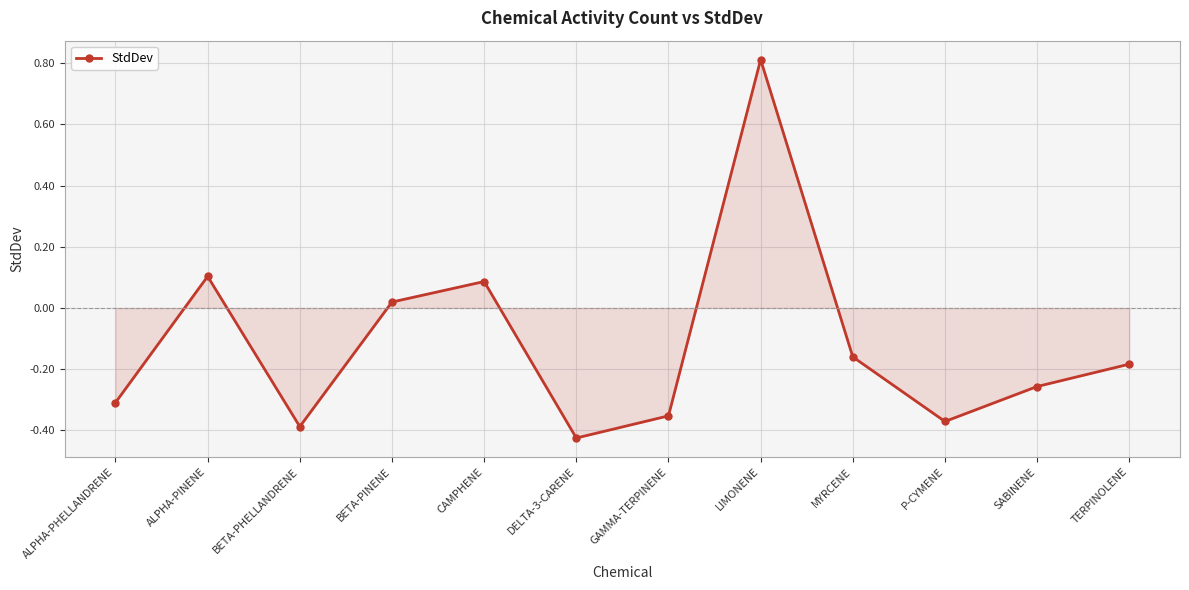

Is it true that the value at DELTA-3-CARENE is -0.2?

False